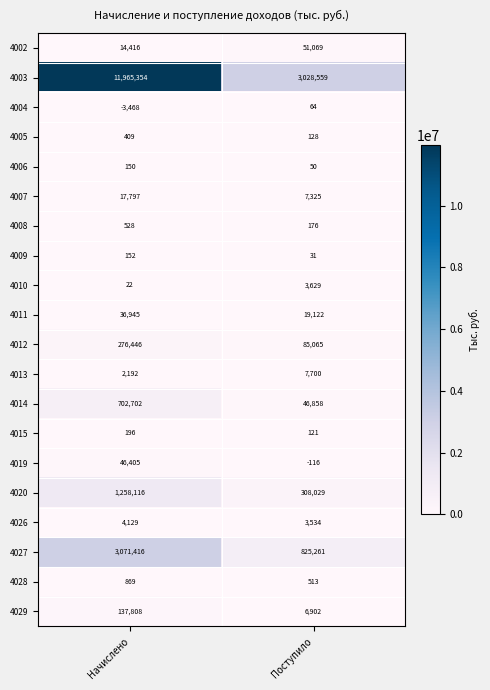

List the series in order of their peak value, highest first.

4003, 4027, 4020, 4014, 4012, 4029, 4002, 4019, 4011, 4007, 4013, 4026, 4010, 4028, 4008, 4005, 4015, 4009, 4006, 4004